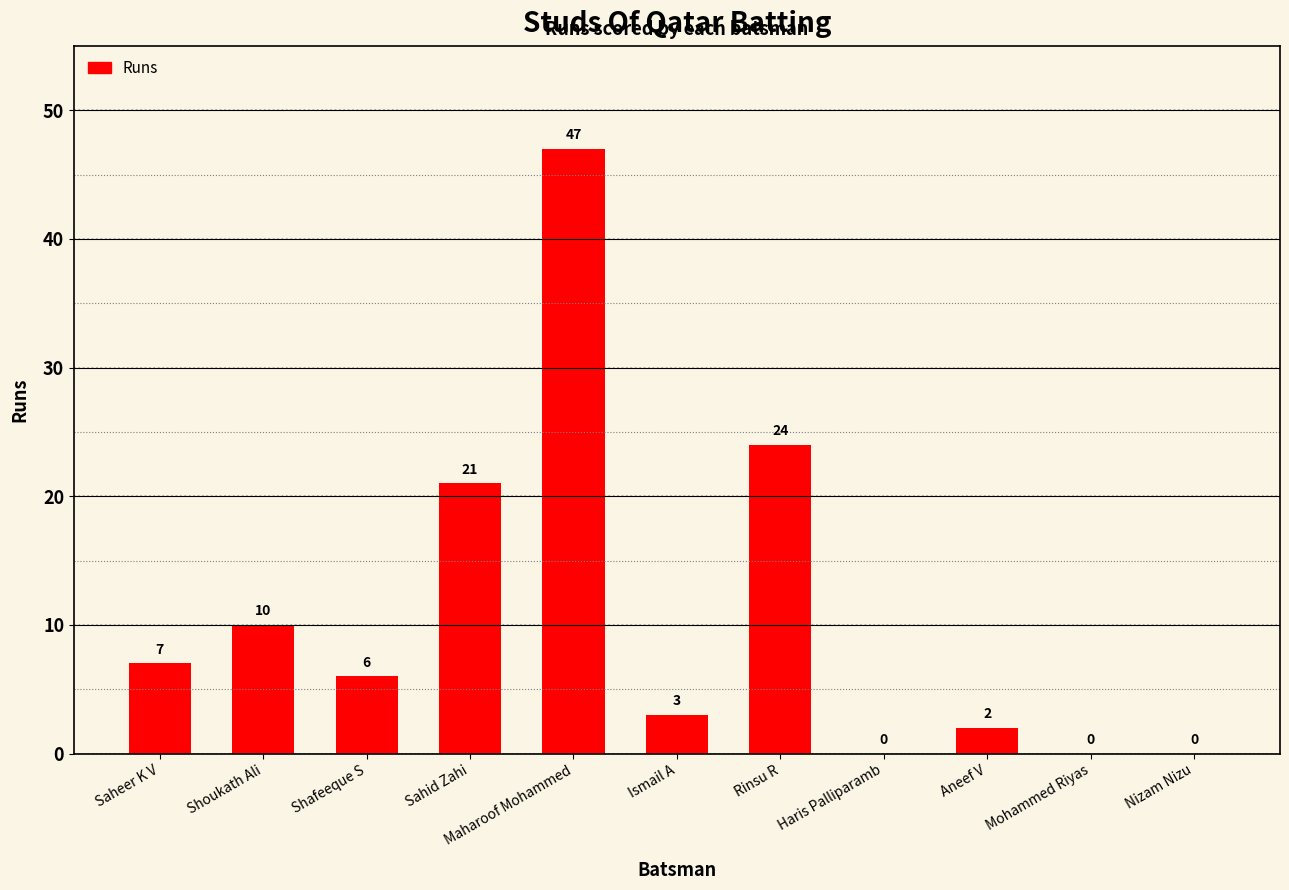

The chart shows a value of 10 at Shoukath Ali. True or false?

True